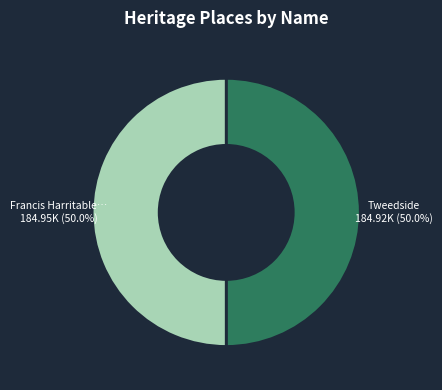

How many segments does this pie chart have?

2